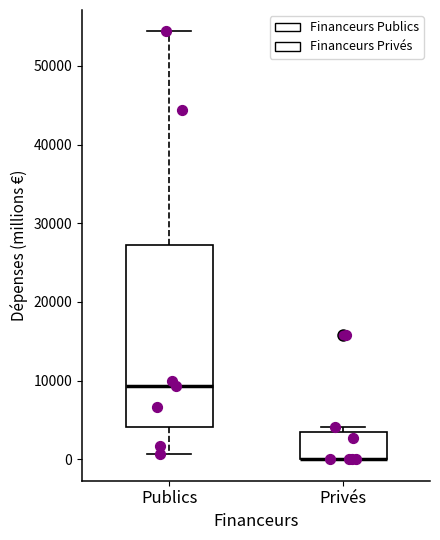

Reading left to right, transcribe this box plot: for each box, give where its median line is, the range the box spans, and where its two whiskers end, as read against the y-axis. The values are not printed on the chart, so give them approximately, as read against the axis.

Publics: median 9000, box 4000 to 27000, whiskers 1000 to 54000
Privés: median 0 (drawn on the box's lower edge), box 0 to 3000, whiskers 0 to 4000